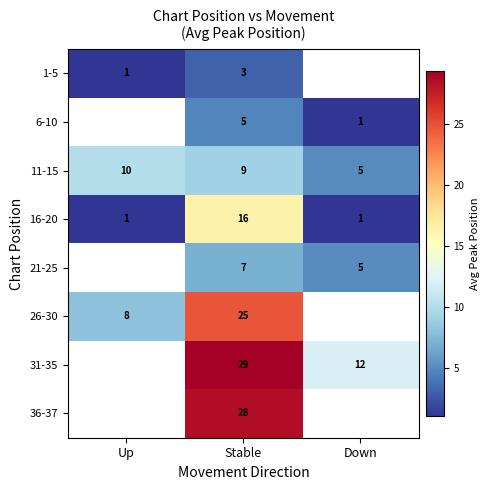

What is the average value of the 16-20 series?

6